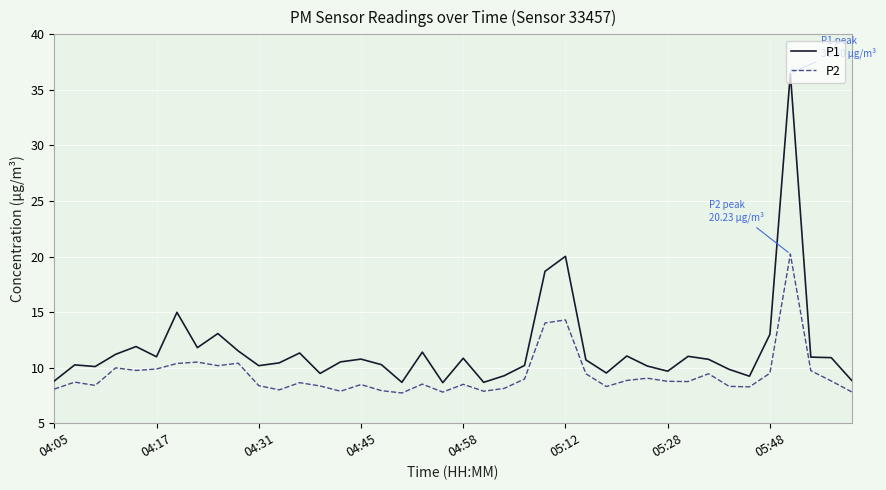

Which series has the largest total across all categories?

P1